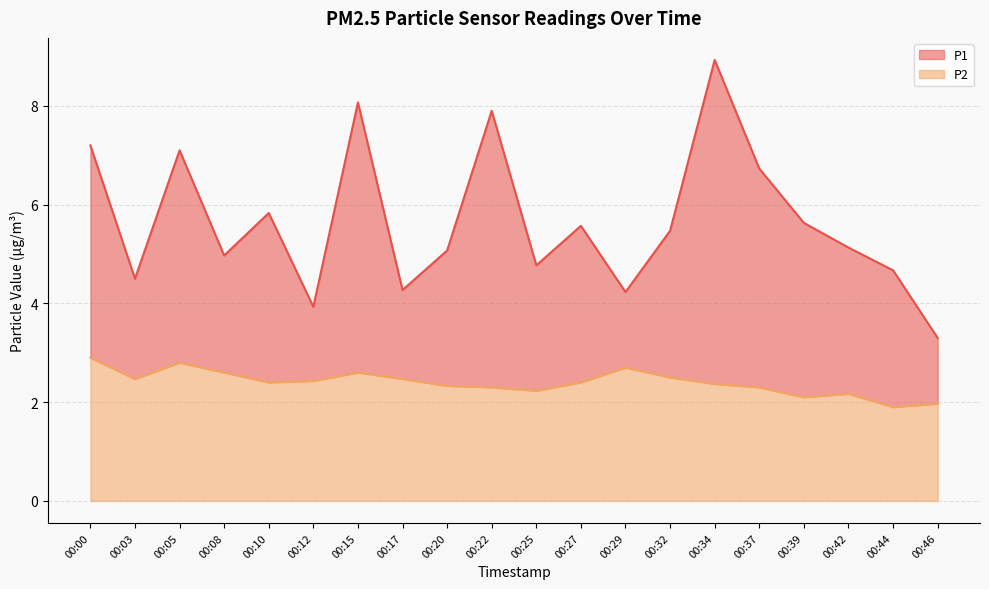

True or false: P2 and P1 cross at least once.

False